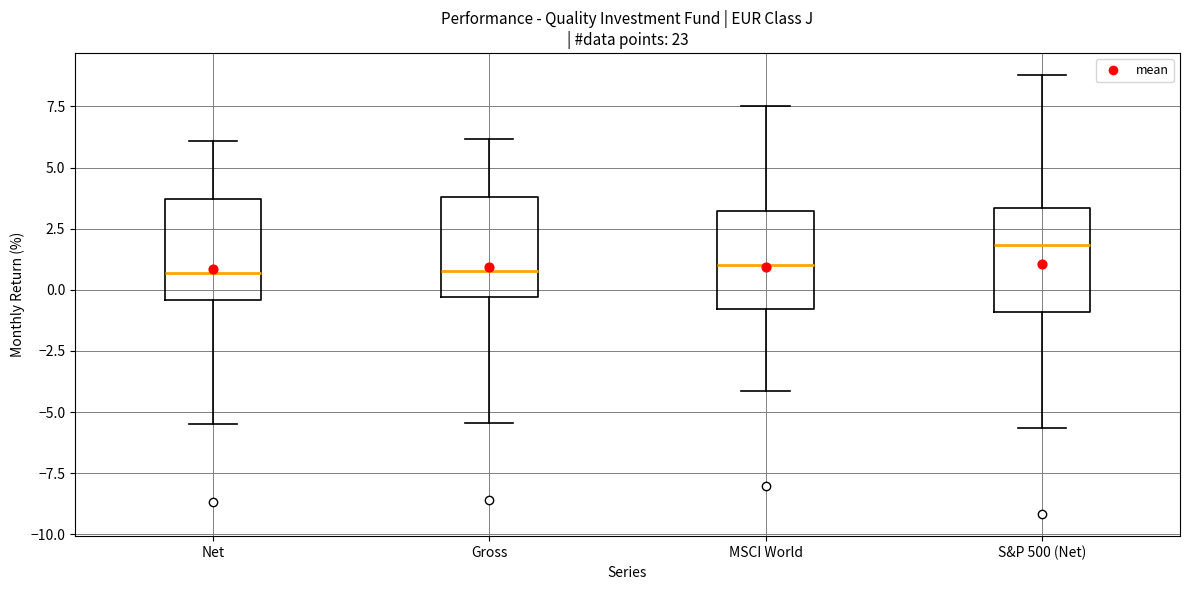

Reading left to right, read every box against the y-axis: the position of its median line, the range the box covers, and the ends of its whiskers. The values are not printed on the chart, so give them approximately, as read against the axis.

Net: median 0.5, box -0.5 to 3.5, whiskers -5.5 to 6.0
Gross: median 1.0, box -0.5 to 4.0, whiskers -5.5 to 6.0
MSCI World: median 1.0, box -1.0 to 3.0, whiskers -4.0 to 7.5
S&P 500 (Net): median 2.0, box -1.0 to 3.5, whiskers -5.5 to 9.0